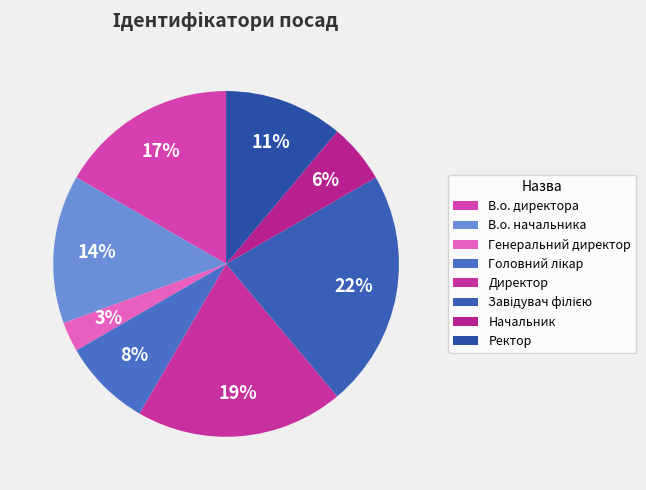

Is there any slice that represents more than half of the pie?

No